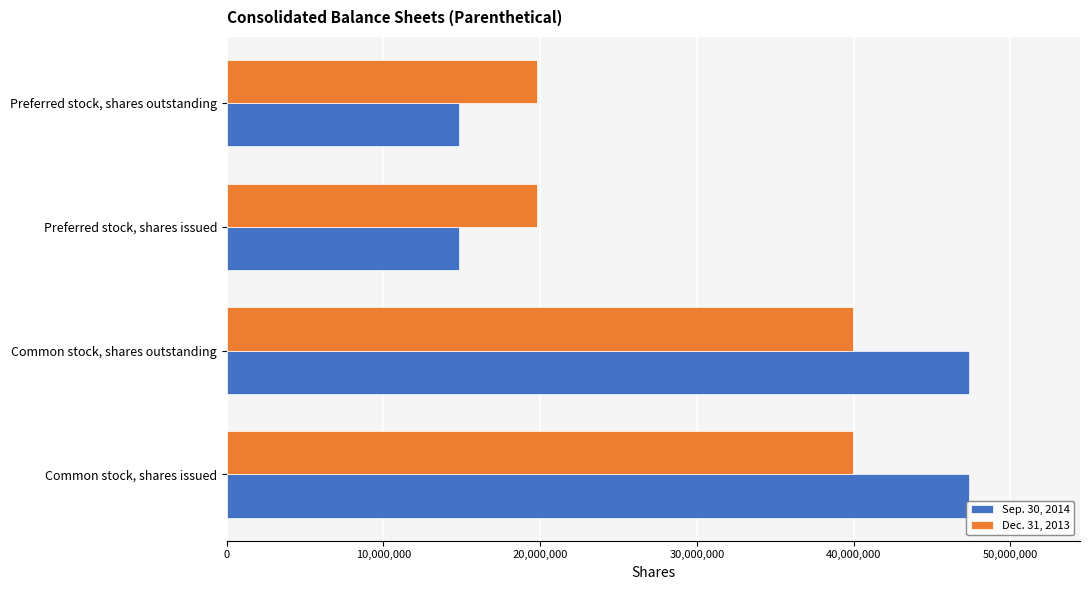

Rank the series by their maximum value, from lowest to highest.

Dec. 31, 2013, Sep. 30, 2014